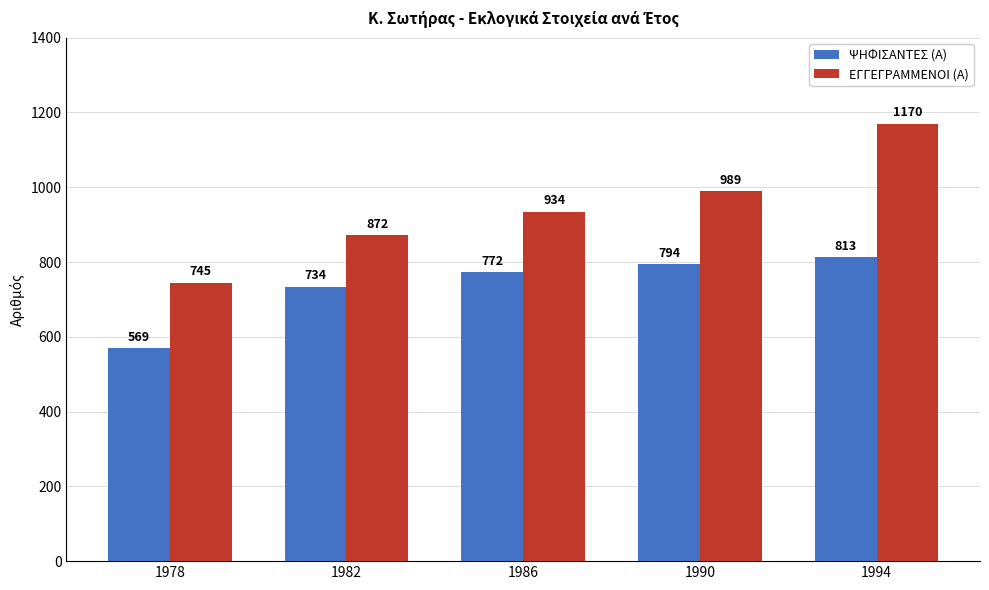

How many data points in ΨΗΦΙΣΑΝΤΕΣ (Α) are less than 772?

2